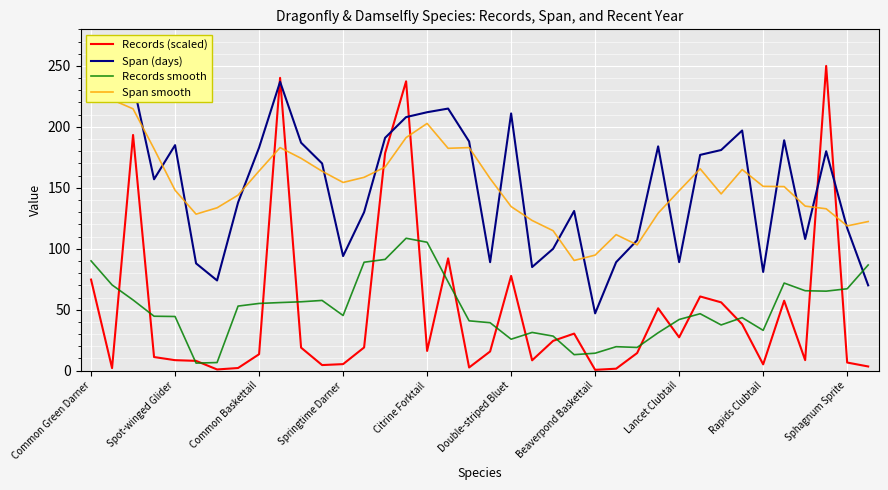

Which series has the largest total across all categories?

Span smooth